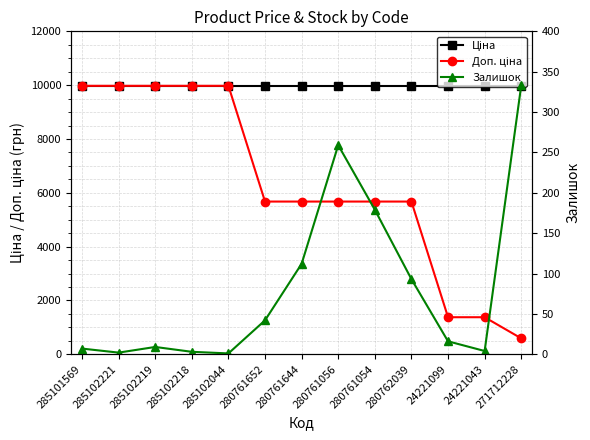

List the series in order of their overall mean, highest first.

Ціна, Доп. ціна, Залишок